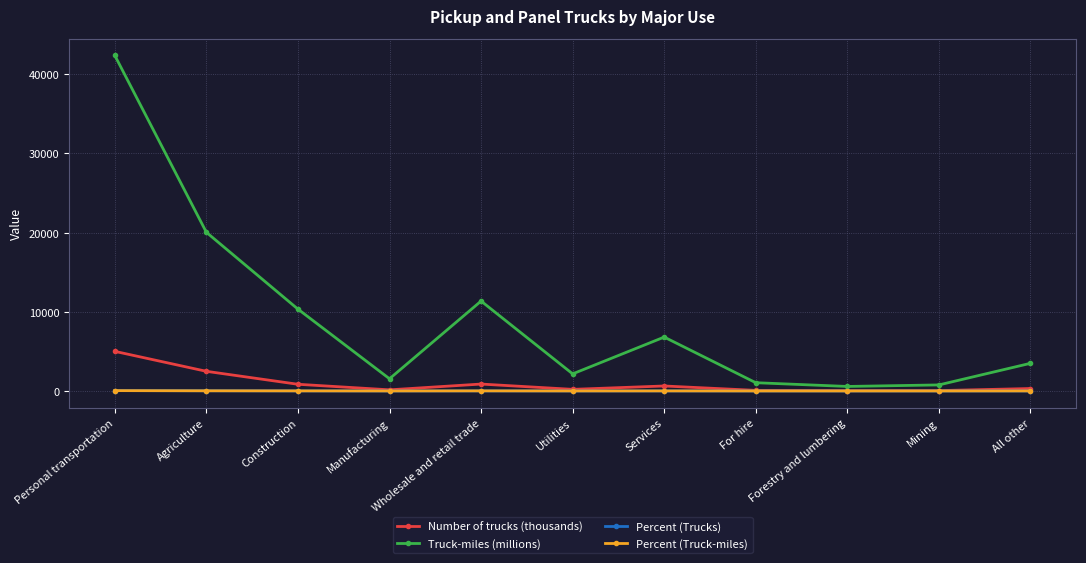

How many data points does each series have?

11